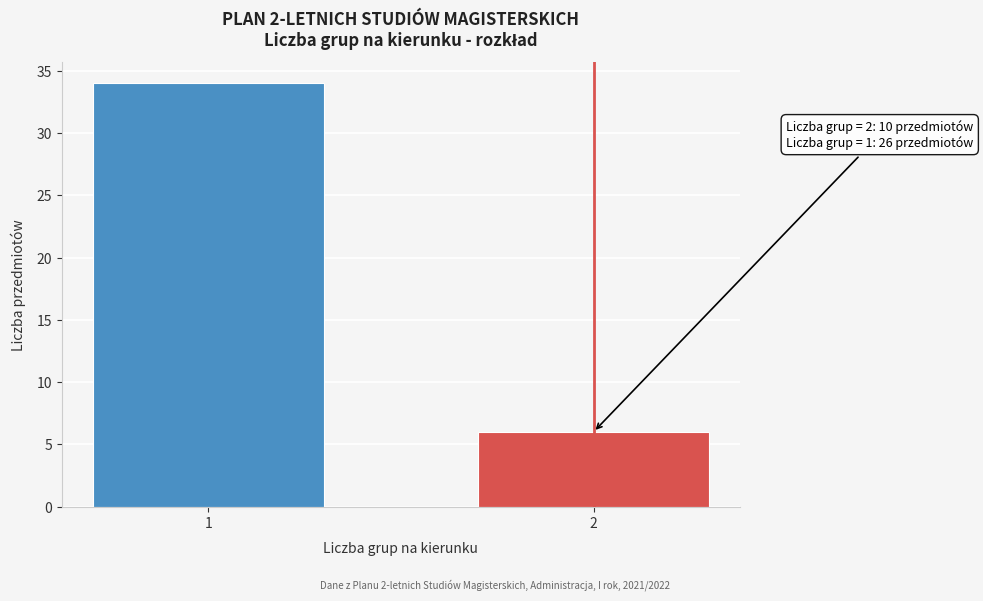

Reading right to left, transcribe all the data shown in this chart.

2=6	1=34